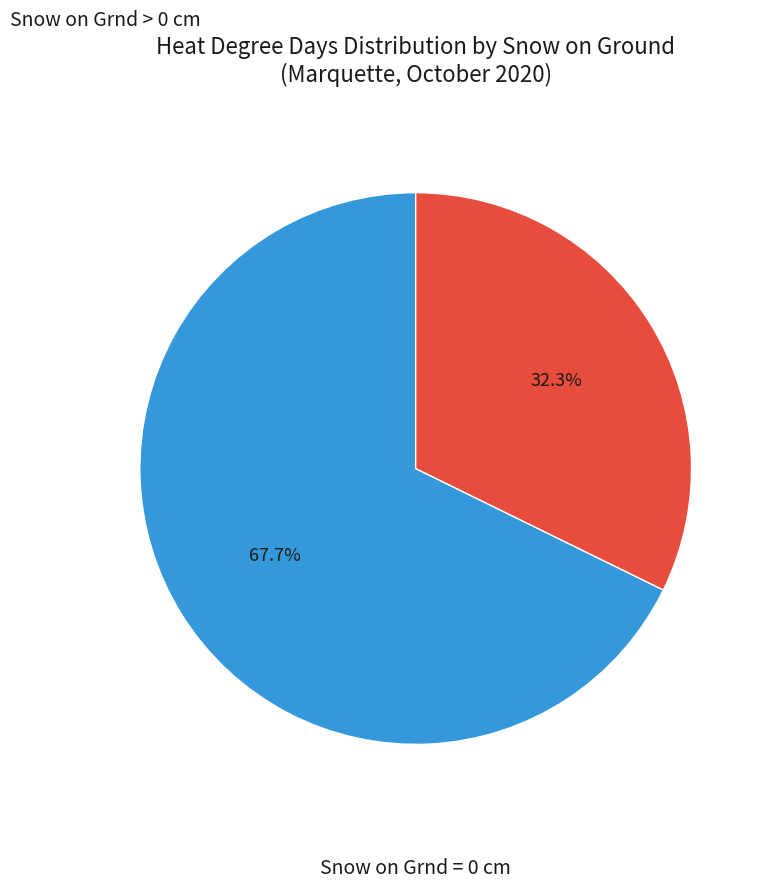

Is there any slice that represents more than half of the pie?

Yes